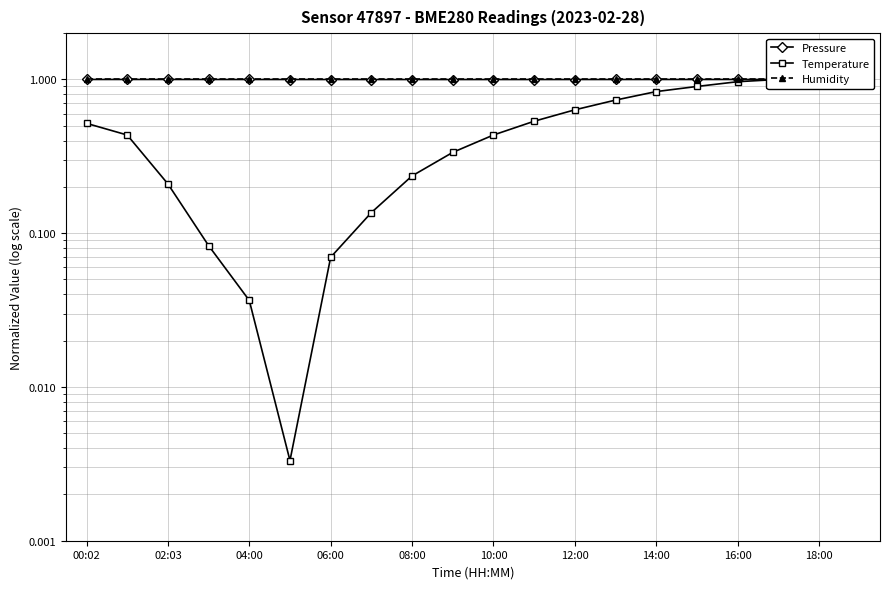

Which series has the largest range (max minus min)?

Temperature